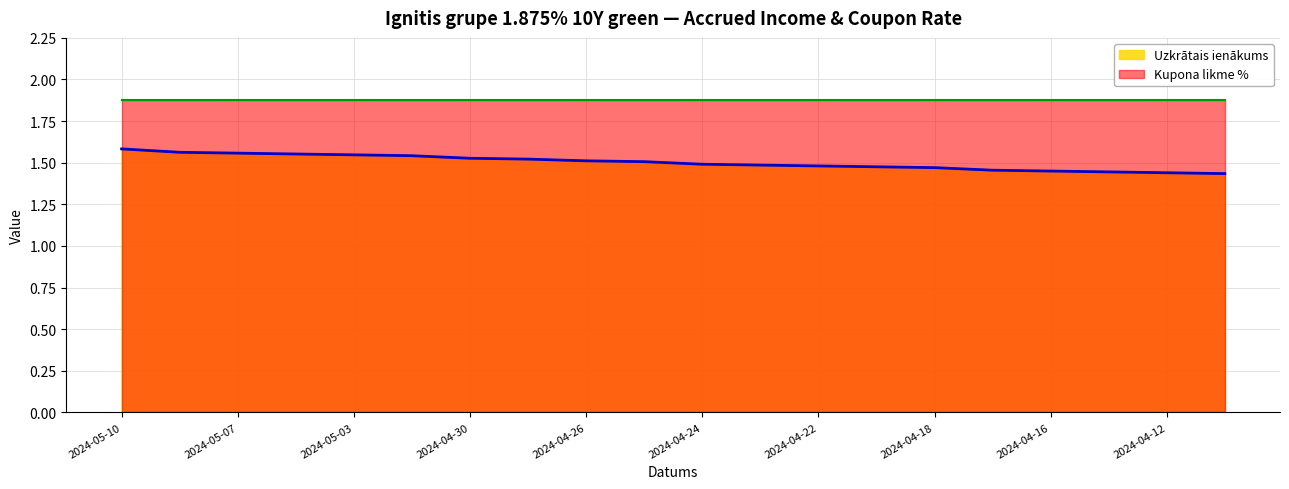

What value does the data have at 2024-05-03?

1.5